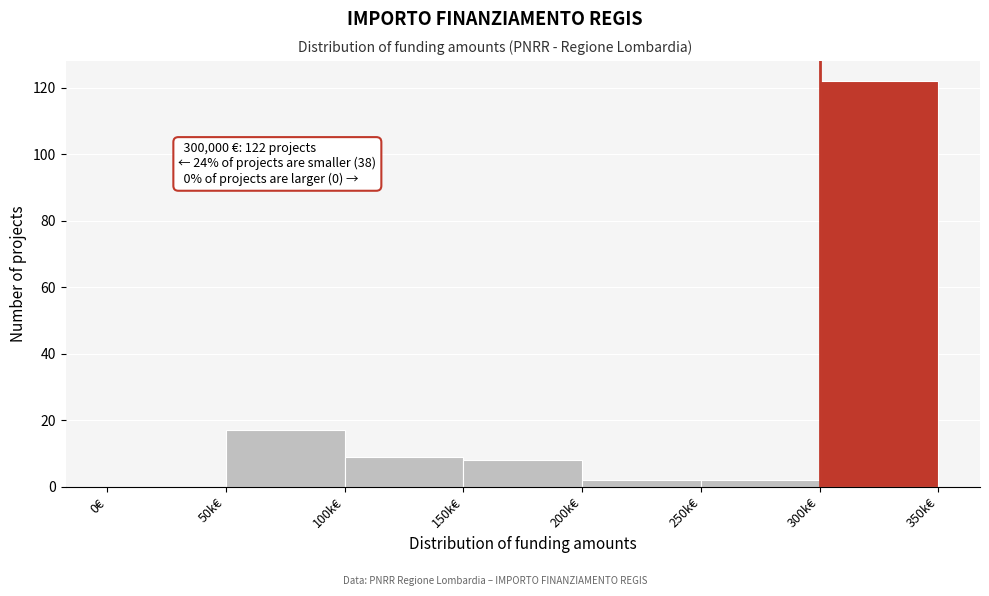

Reading left to right, list all the values displayed in this chart.

0€=0	50k€=17	100k€=9	150k€=8	200k€=2	250k€=2	300k€=122